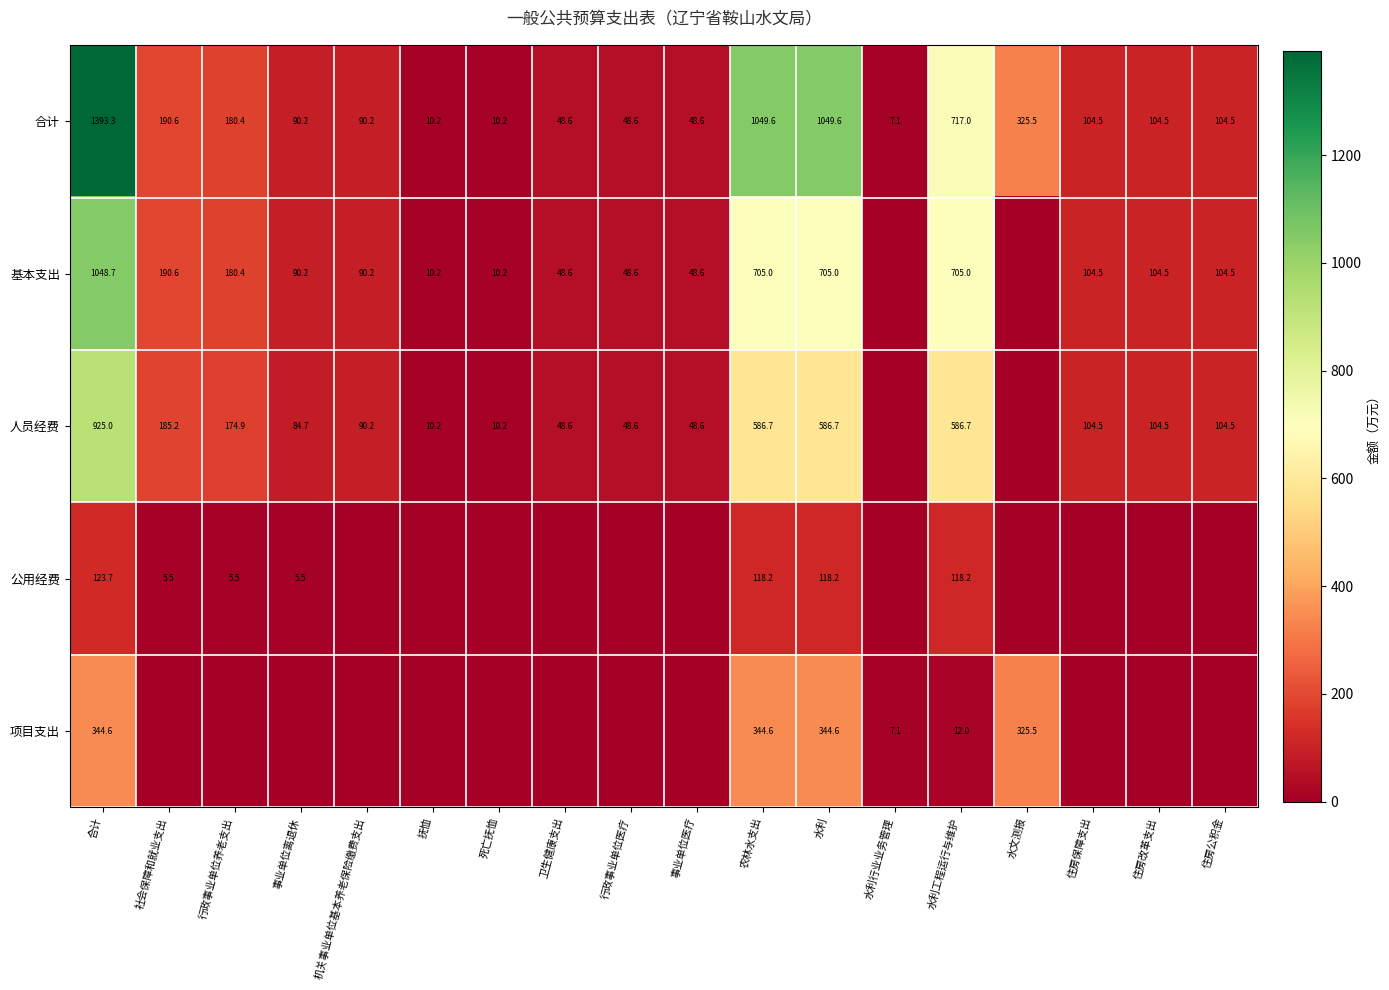

How many series are shown in this chart?

5